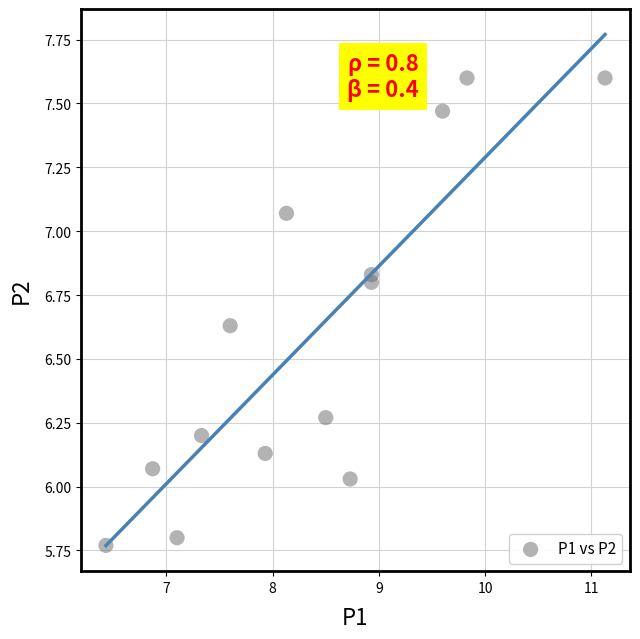

What is the range of X values (max minus min)?

4.7